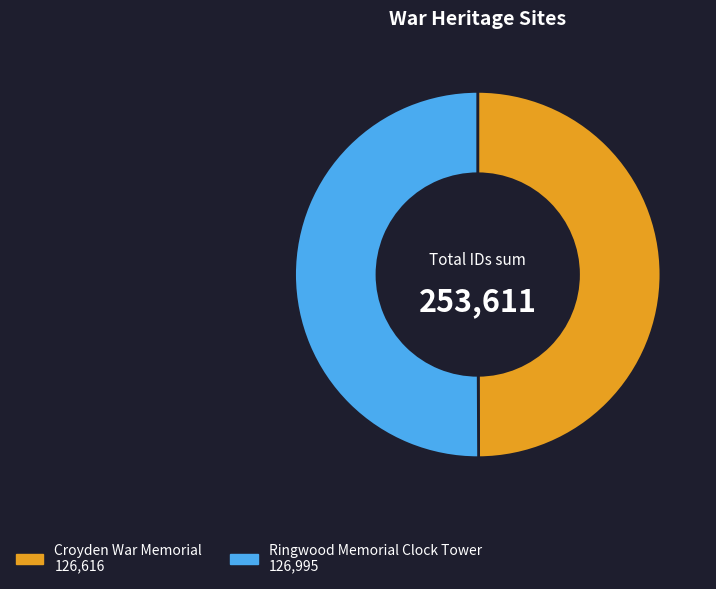

How many segments does this pie chart have?

2